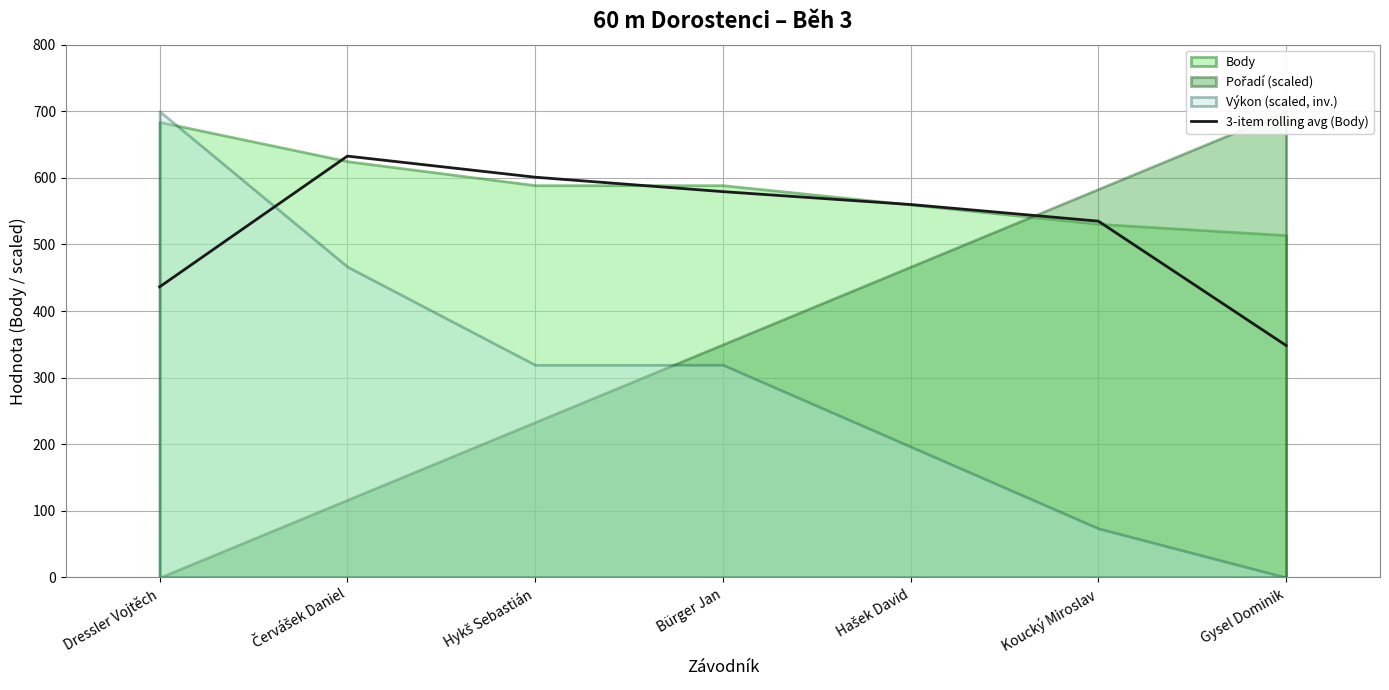

What is the lowest value of the 3-item rolling avg (Body) series?

348.3